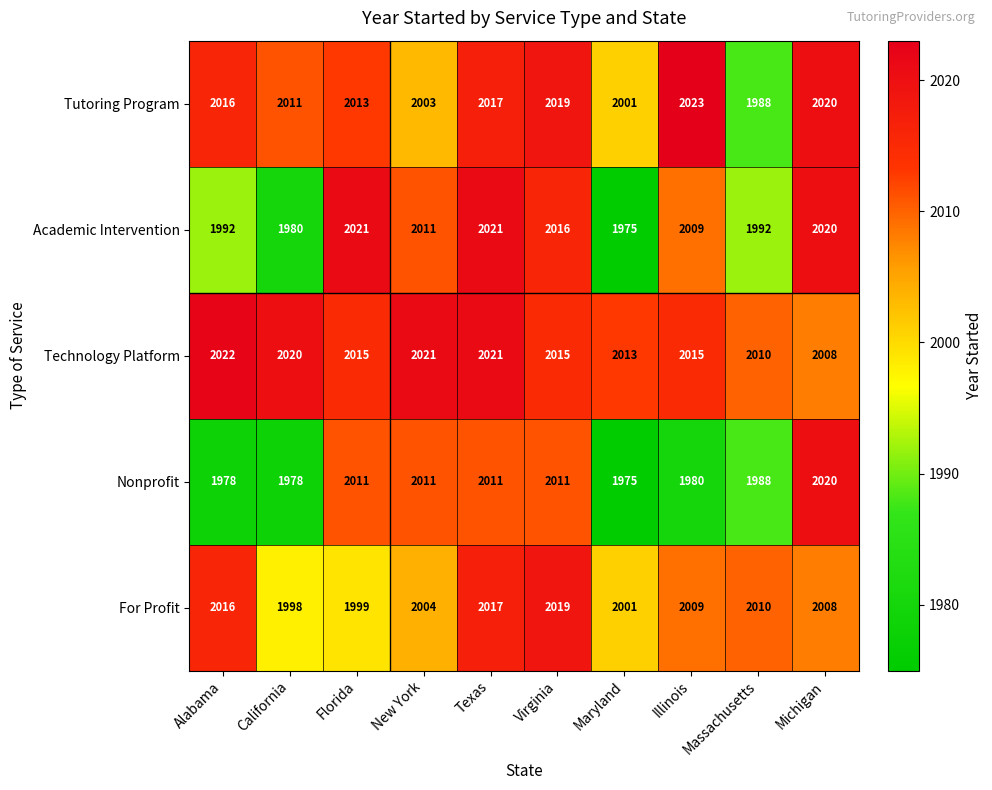

What is the average value of the For Profit series?

2008